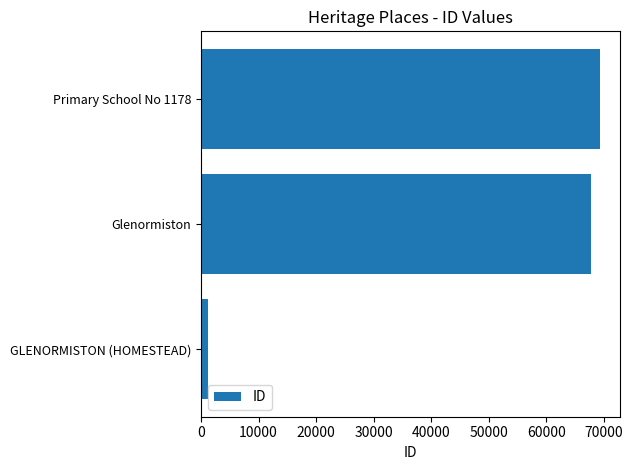

How many categories are shown in the chart?

3